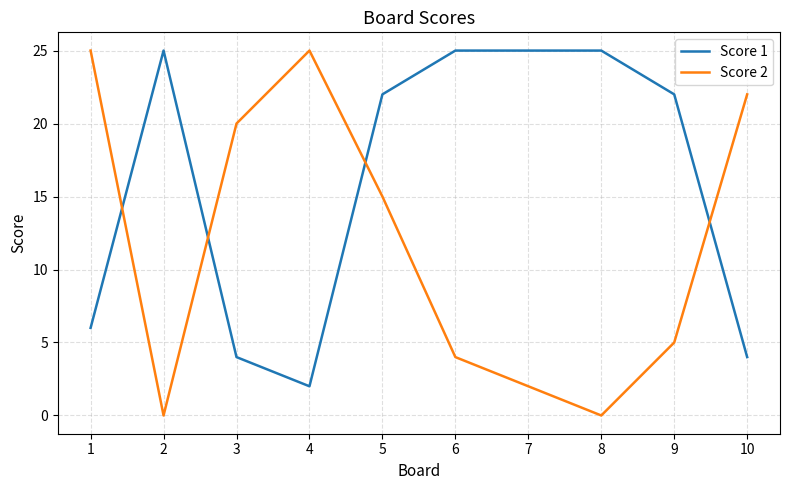

In Score 2, how many points are lower than both neighbors (excluding endpoints)?

2